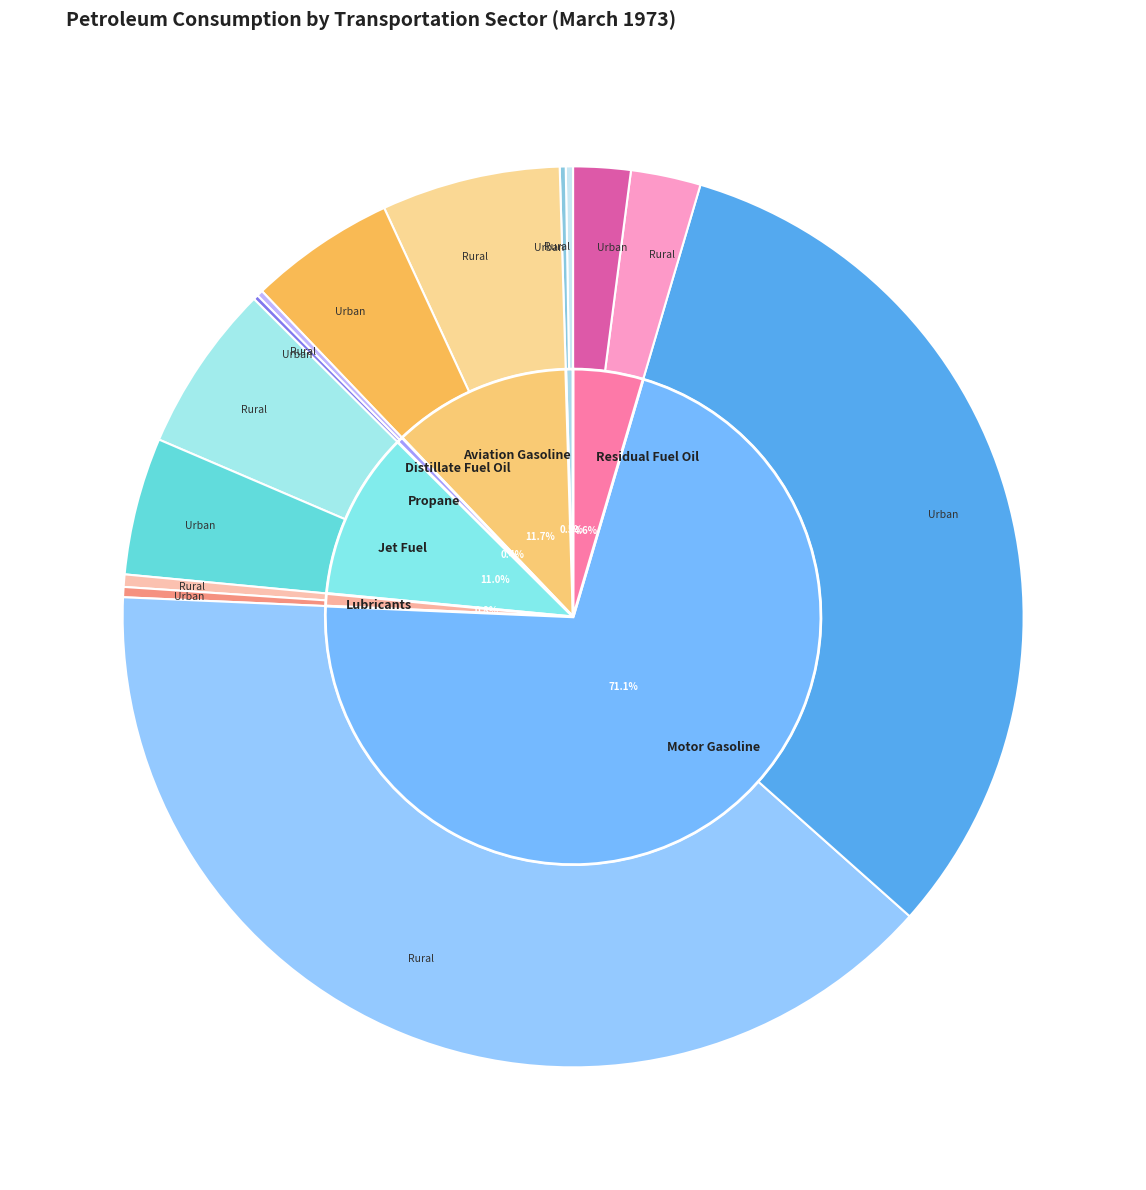

Which category accounts for the majority?

Motor Gasoline